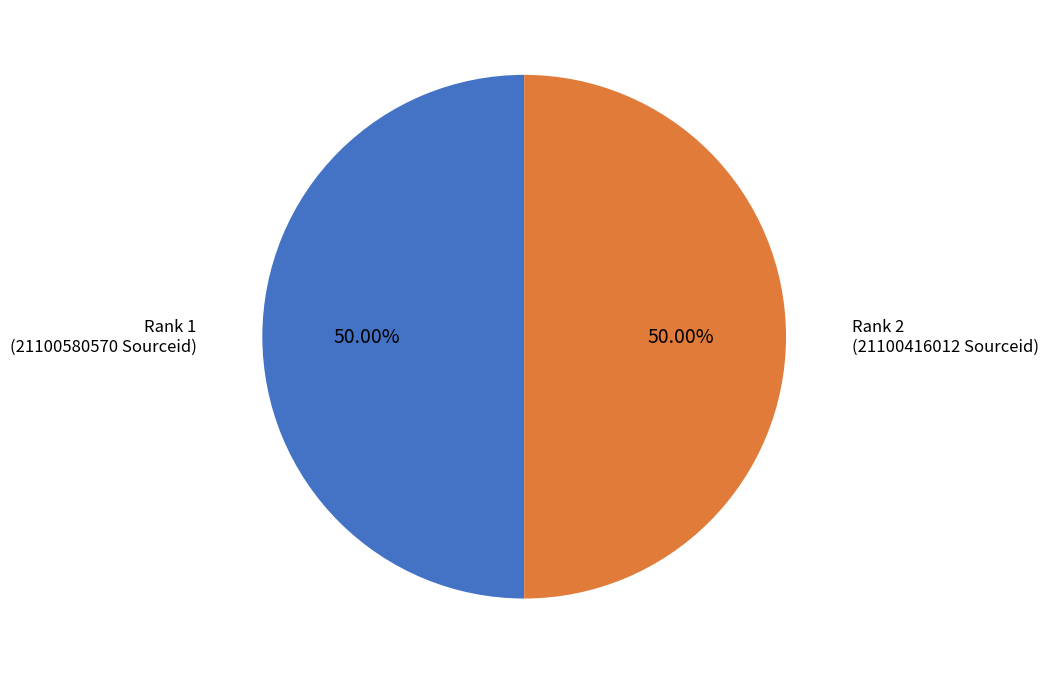

How many segments does this pie chart have?

2